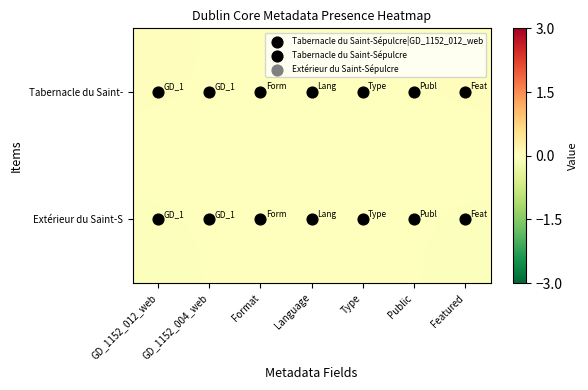

Reading left to right, extract all data points from this chart.

Tabernacle du Saint-: GD_1152_012_web=0.0	GD_1152_004_web=0.0	Format=0.0	Language=0.0	Type=0.0	Public=0.0	Featured=0.0
Extérieur du Saint-S: GD_1152_012_web=-0.0	GD_1152_004_web=-0.0	Format=-0.0	Language=-0.0	Type=-0.0	Public=-0.0	Featured=-0.0